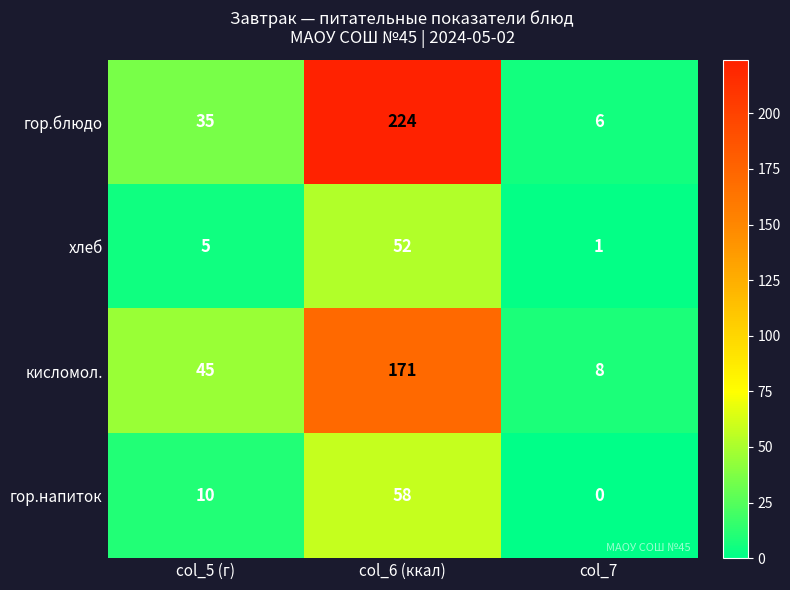

What is the total value across all series at col_7?

15